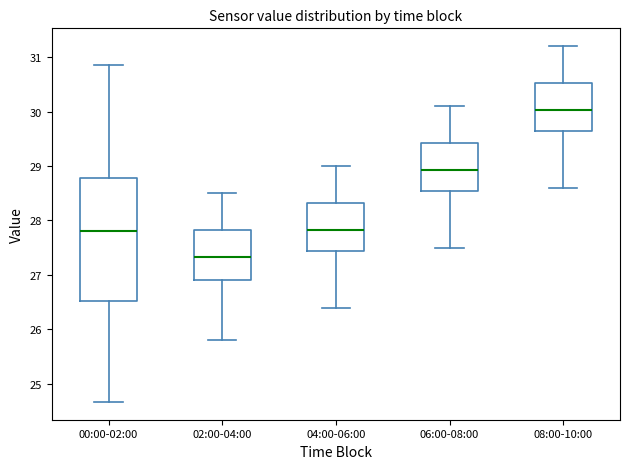

Which box is the tallest, from its lower edge to its upper edge?

00:00-02:00